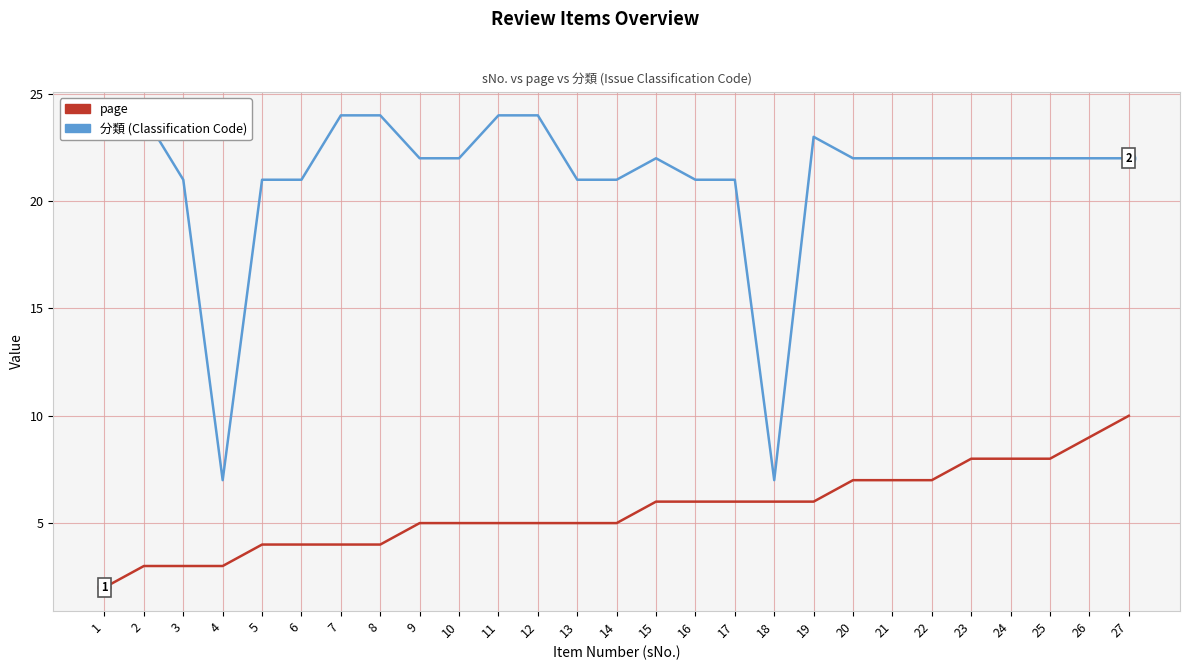

What value does the 分類 (Classification Code) series have at 20, to the nearest 5?

20